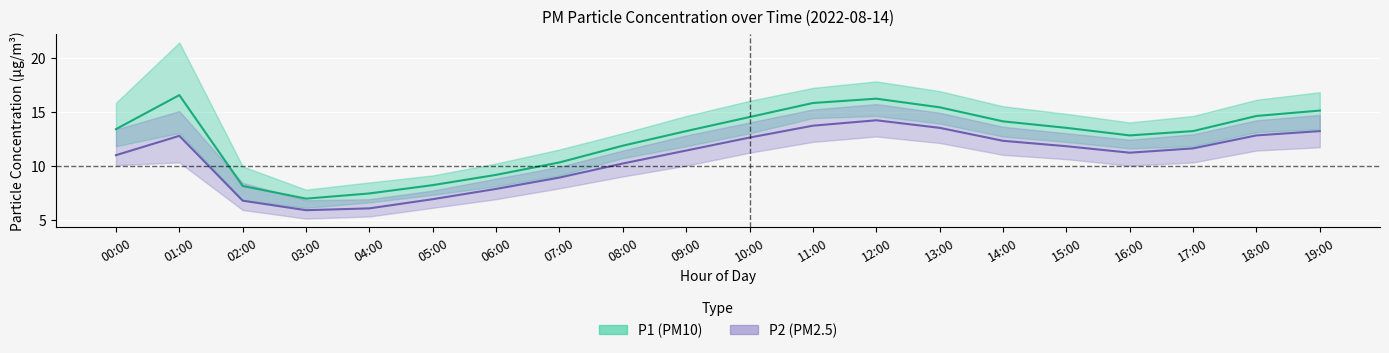

True or false: P1 has a value of 20.8 at 18:00.

False